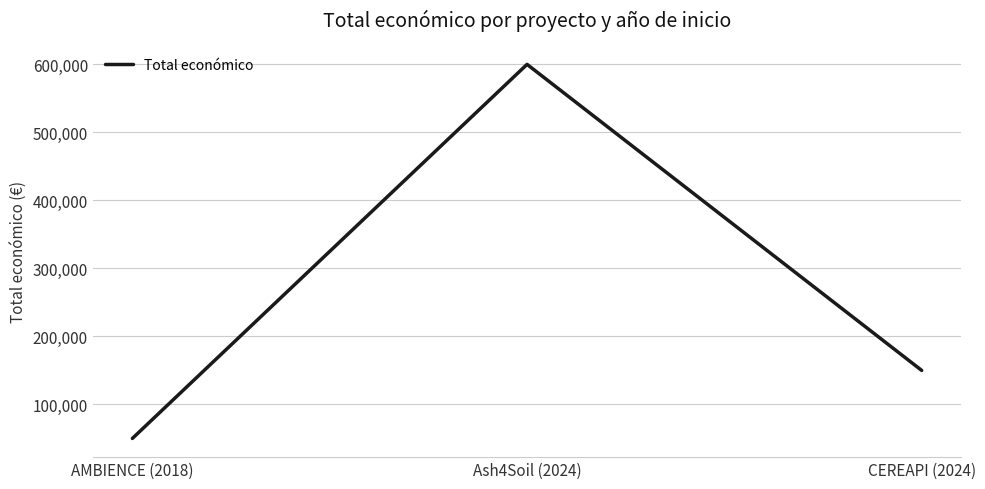

How many values are below 150000?

1